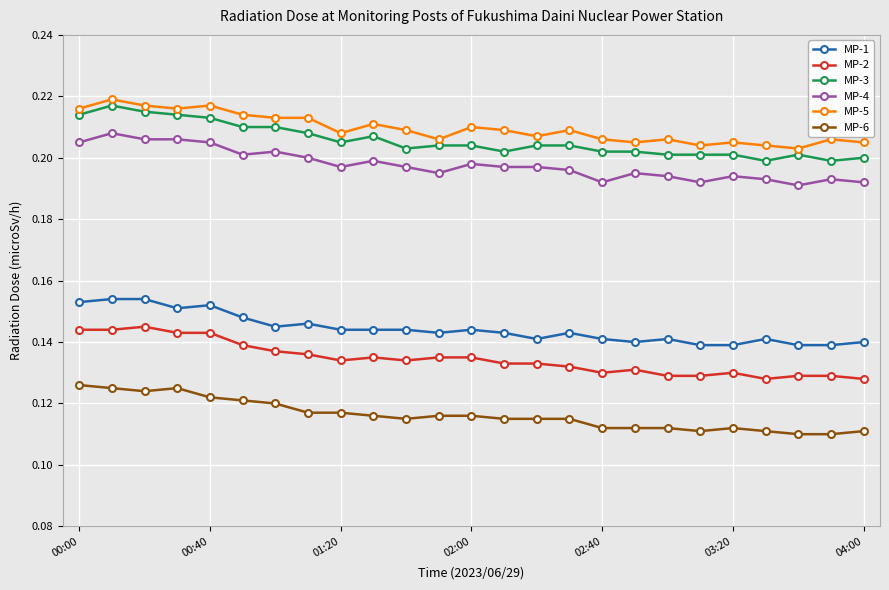

True or false: MP-1 has more than 0 points higher than both neighbors.

True